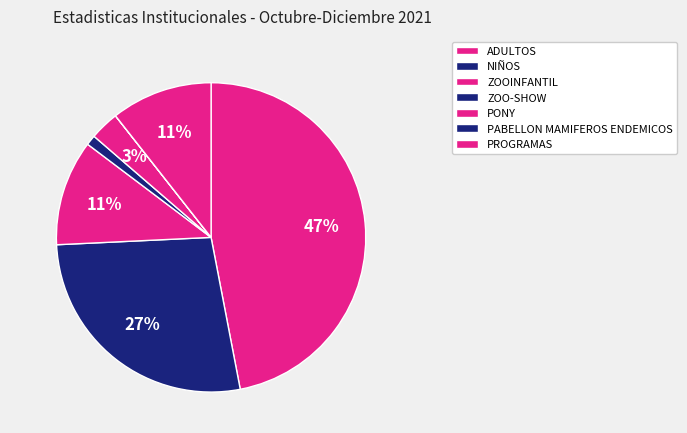

Does any single category account for the majority?

No